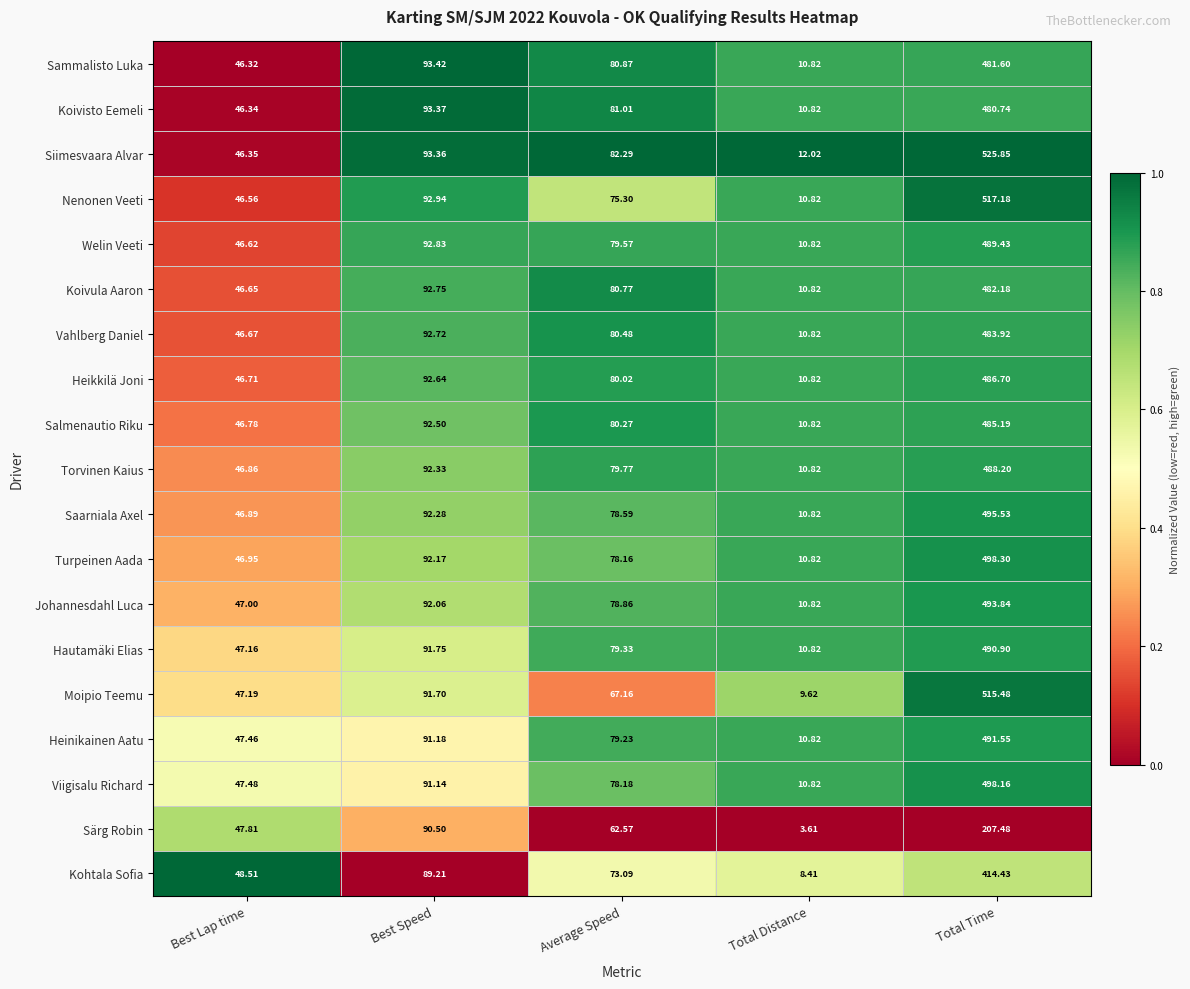

At which label does Turpeinen Aada first exceed 78?

Best Speed